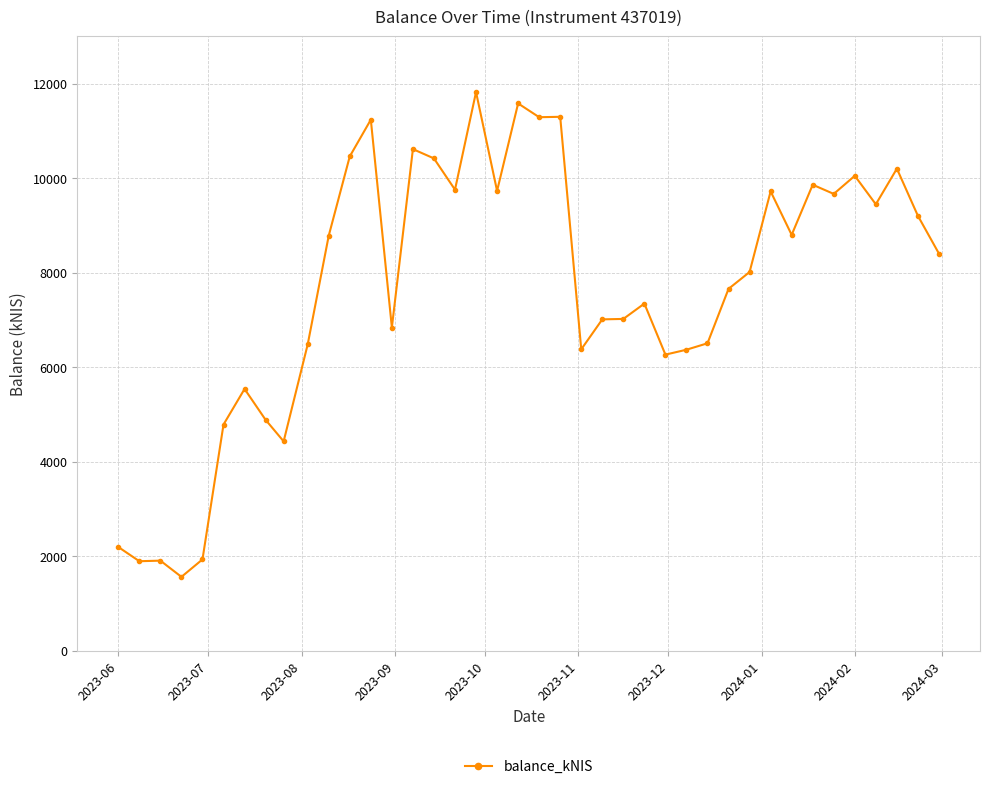

What is the value of the 23rd point from the left?

6376.4